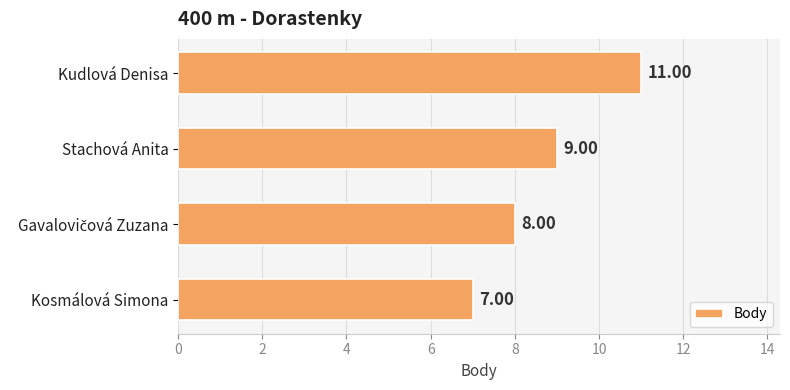

At which label is the value closest to 9?

Stachová Anita